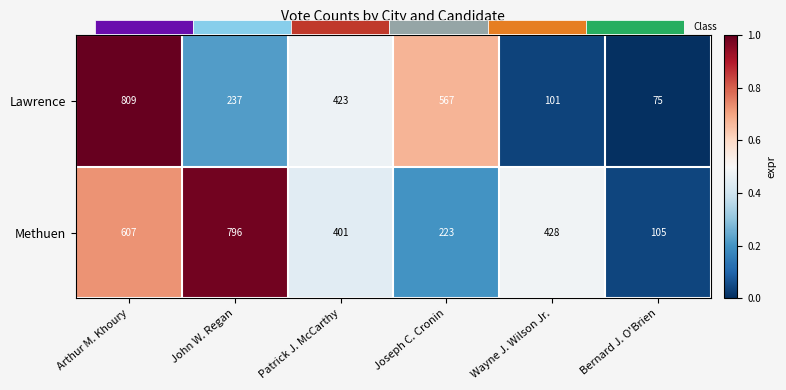

Rank the series at Arthur M. Khoury from highest to lowest value.

Lawrence, Methuen